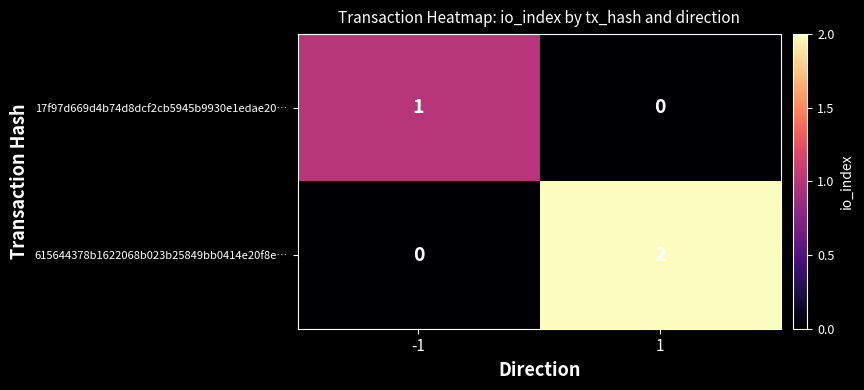

The value of 615644378b1622068b023b25849bb0414e20f8e… at -1 is 0. True or false?

True